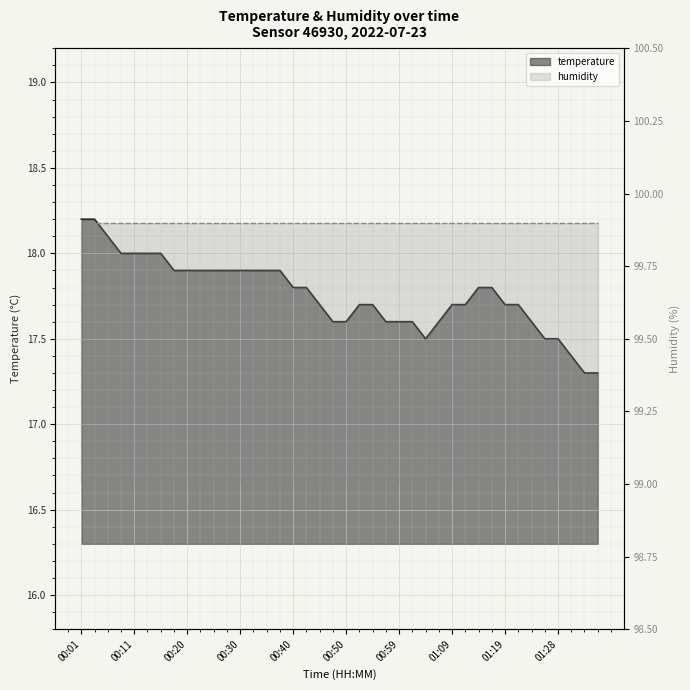

What is the label of the 6th point from the right?

01:24